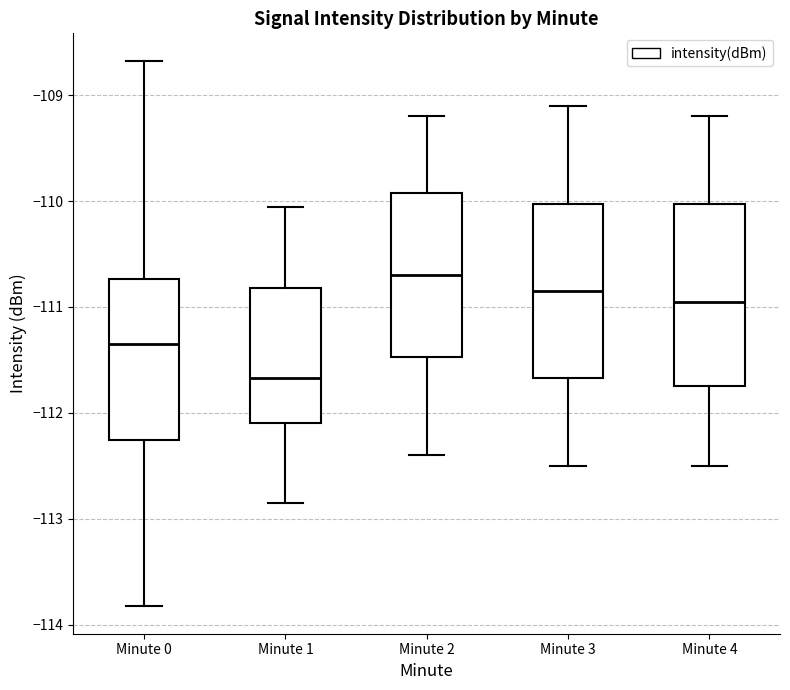

Reading left to right, transcribe this box plot: for each box, give where its median line is, the range the box spans, and where its two whiskers end, as read against the y-axis. The values are not printed on the chart, so give them approximately, as read against the axis.

Minute 0: median -111.4, box -112.3 to -110.7, whiskers -113.8 to -108.7
Minute 1: median -111.7, box -112.1 to -110.8, whiskers -112.8 to -110.1
Minute 2: median -110.7, box -111.5 to -109.9, whiskers -112.4 to -109.2
Minute 3: median -110.8, box -111.7 to -110.0, whiskers -112.5 to -109.1
Minute 4: median -110.9, box -111.7 to -110.0, whiskers -112.5 to -109.2